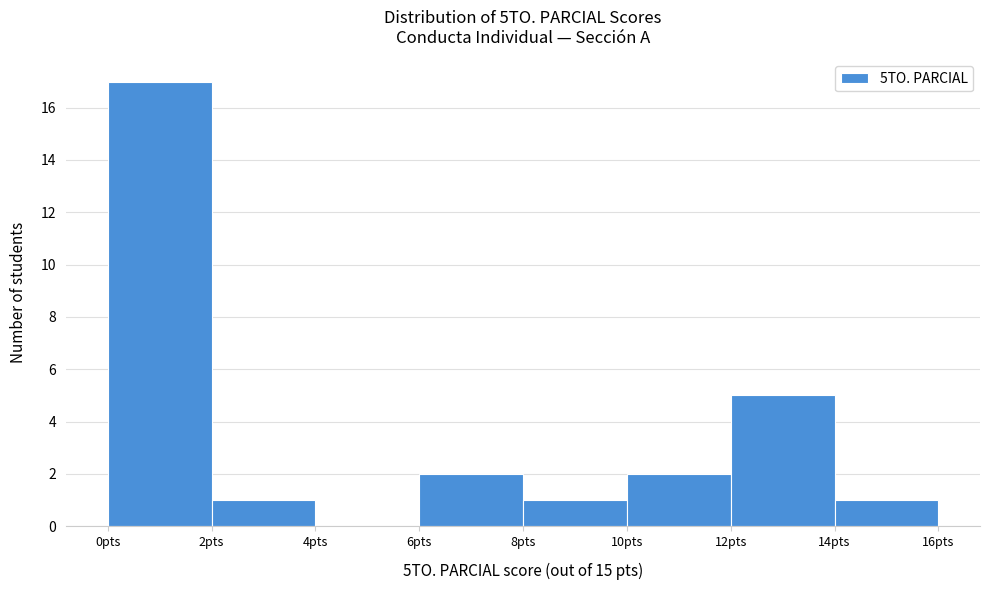

Reading left to right, list every bar in this chart as the range it spans on the x-axis followed by its height. The values are not printed on the chart, so give them approximately, as read against the axis.

0 to 2: 17
2 to 4: 1
4 to 6: 0
6 to 8: 2
8 to 10: 1
10 to 12: 2
12 to 14: 5
14 to 16: 1